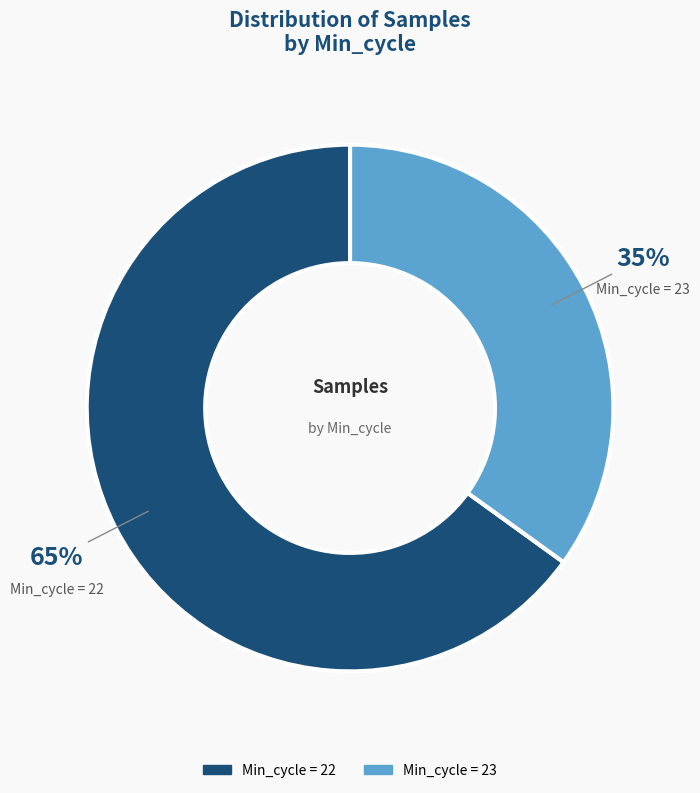

Does any single category account for the majority?

Yes